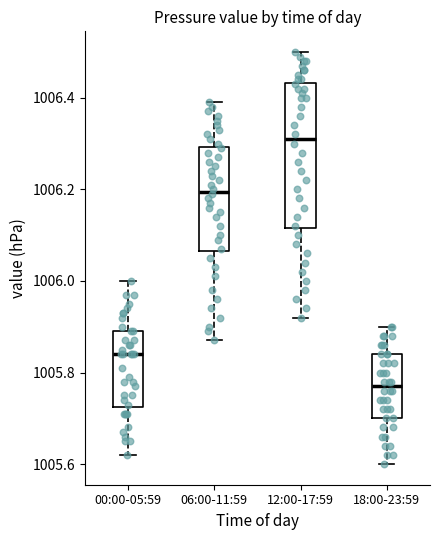

Comparing the boxes themselves (not the whiskers), which one is the tallest?

12:00-17:59